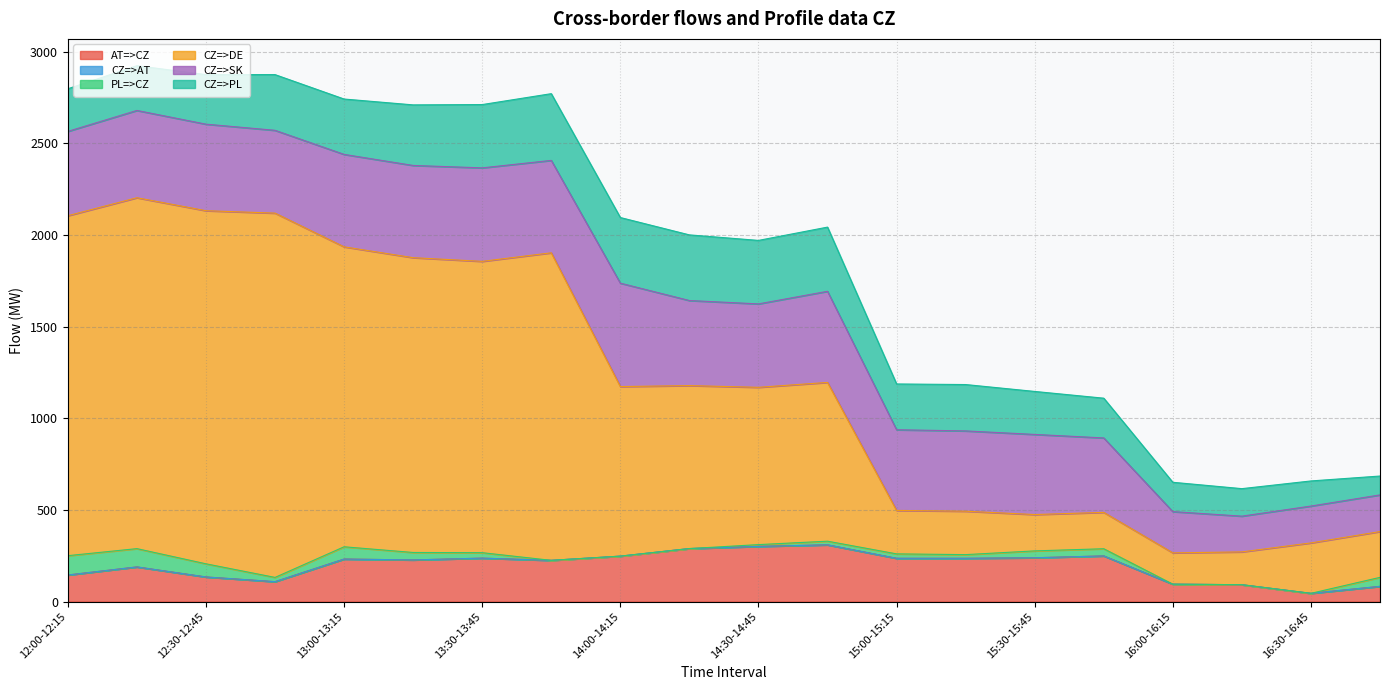

Reading right to left, list all the values displayed in this chart.

AT=>CZ: 16:45-17:00=83.0	16:30-16:45=45.0	16:15-16:30=92.0	16:00-16:15=95.0	15:45-16:00=249.0	15:30-15:45=239.0	15:15-15:30=236.0	15:00-15:15=236.0	14:45-15:00=309.5	14:30-14:45=301.0	14:15-14:30=289.1	14:00-14:15=247.8	13:45-14:00=224.9	13:30-13:45=236.9	13:15-13:30=227.2	13:00-13:15=231.9	12:45-13:00=108.6	12:30-12:45=134.2	12:15-12:30=189.0	12:00-12:15=144.9
CZ=>AT: 16:45-17:00=0.0	16:30-16:45=0.0	16:15-16:30=0.0	16:00-16:15=0.0	15:45-16:00=0.0	15:30-15:45=0.0	15:15-15:30=0.0	15:00-15:15=0.0	14:45-15:00=0.0	14:30-14:45=0.0	14:15-14:30=0.0	14:00-14:15=0.0	13:45-14:00=0.0	13:30-13:45=0.0	13:15-13:30=0.0	13:00-13:15=0.0	12:45-13:00=0.0	12:30-12:45=0.0	12:15-12:30=0.0	12:00-12:15=0.0
PL=>CZ: 16:45-17:00=49.1	16:30-16:45=0.0	16:15-16:30=0.0	16:00-16:15=0.0	15:45-16:00=39.2	15:30-15:45=37.5	15:15-15:30=20.1	15:00-15:15=24.2	14:45-15:00=19.9	14:30-14:45=9.7	14:15-14:30=0.0	14:00-14:15=0.0	13:45-14:00=0.0	13:30-13:45=29.8	13:15-13:30=40.6	13:00-13:15=67.0	12:45-13:00=23.2	12:30-12:45=71.8	12:15-12:30=99.8	12:00-12:15=105.5
CZ=>DE: 16:45-17:00=249.8	16:30-16:45=275.0	16:15-16:30=179.0	16:00-16:15=170.7	15:45-16:00=198.4	15:30-15:45=198.2	15:15-15:30=236.8	15:00-15:15=237.0	14:45-15:00=866.0	14:30-14:45=858.0	14:15-14:30=889.0	14:00-14:15=925.0	13:45-14:00=1677.5	13:30-13:45=1589.0	13:15-13:30=1608.0	13:00-13:15=1636.0	12:45-13:00=1987.0	12:30-12:45=1926.0	12:15-12:30=1914.0	12:00-12:15=1854.2
CZ=>SK: 16:45-17:00=200.0	16:30-16:45=201.0	16:15-16:30=195.0	16:00-16:15=225.0	15:45-16:00=406.0	15:30-15:45=437.0	15:15-15:30=438.0	15:00-15:15=440.0	14:45-15:00=497.0	14:30-14:45=455.0	14:15-14:30=464.0	14:00-14:15=564.0	13:45-14:00=504.0	13:30-13:45=510.0	13:15-13:30=503.0	13:00-13:15=504.2	12:45-13:00=451.7	12:30-12:45=472.0	12:15-12:30=476.0	12:00-12:15=460.0
CZ=>PL: 16:45-17:00=102.9	16:30-16:45=137.0	16:15-16:30=150.0	16:00-16:15=160.0	15:45-16:00=216.8	15:30-15:45=234.5	15:15-15:30=252.9	15:00-15:15=249.8	14:45-15:00=350.1	14:30-14:45=346.3	14:15-14:30=358.0	14:00-14:15=358.0	13:45-14:00=364.0	13:30-13:45=345.2	13:15-13:30=330.4	13:00-13:15=302.0	12:45-13:00=303.8	12:30-12:45=270.2	12:15-12:30=244.2	12:00-12:15=232.5